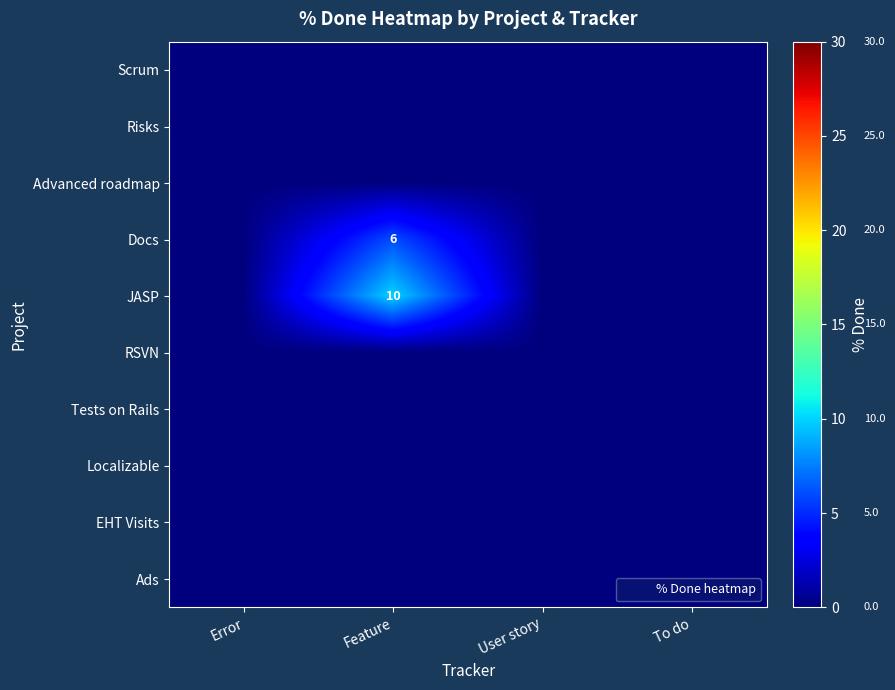

At which category is the sum across all series the highest?

Feature